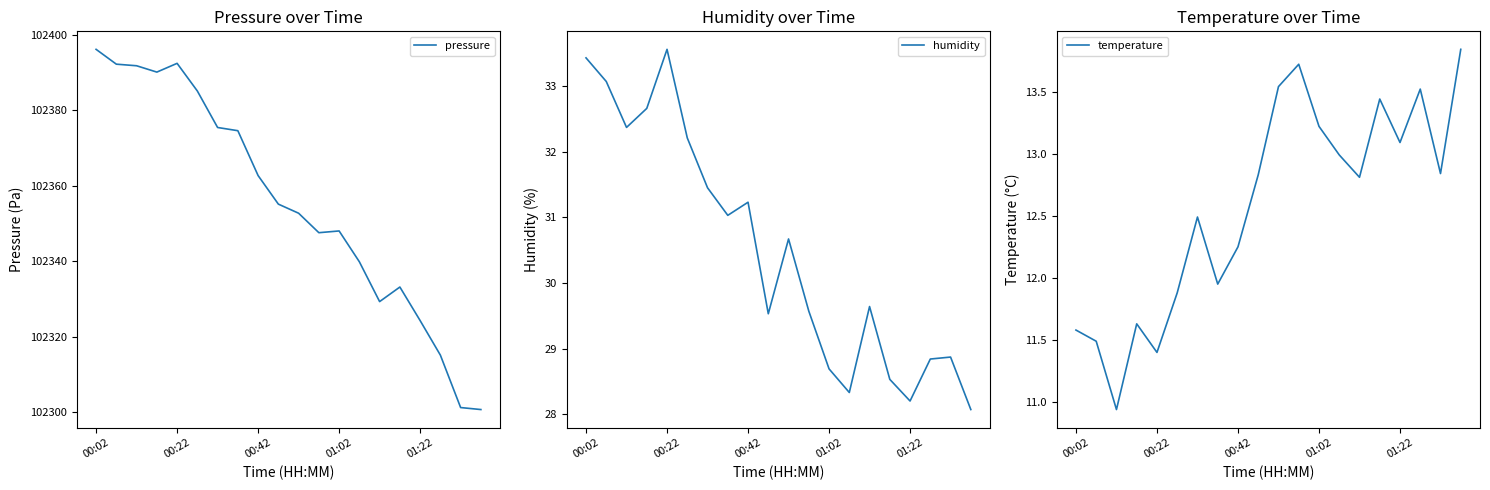

The pressure series shows 47423.8 at 00:42. True or false?

False